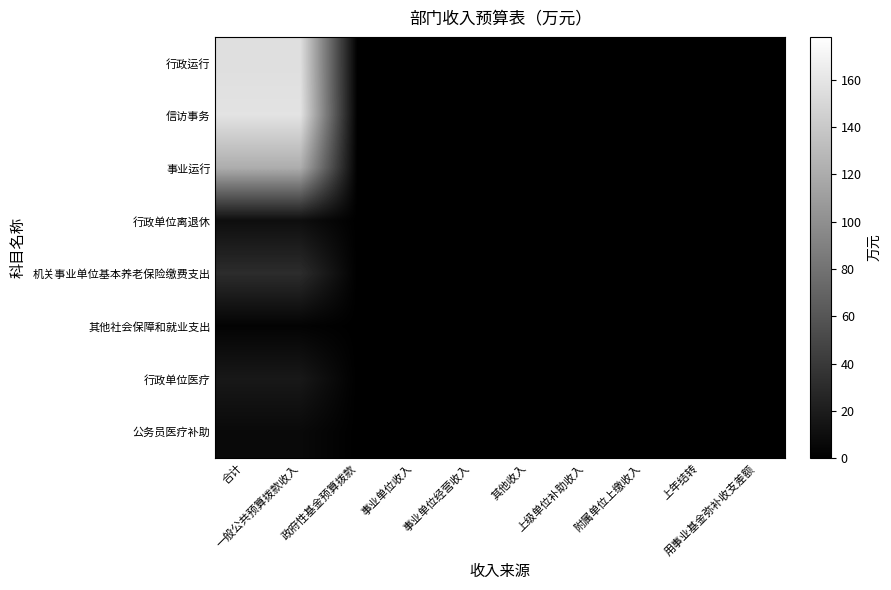

Between 事业单位收入 and 附属单位上缴收入, which series saw the biggest shift?

行政运行